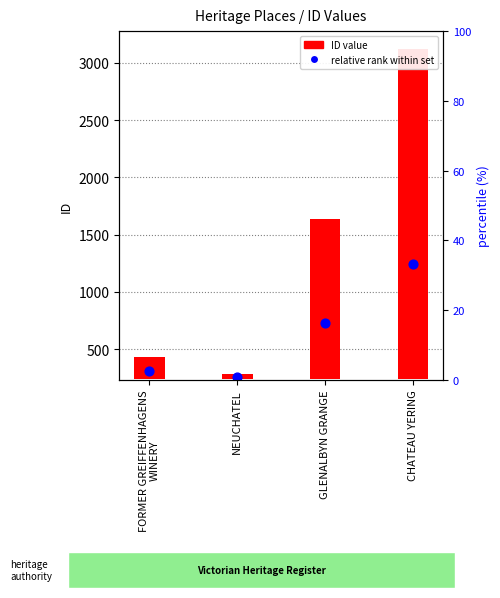

What is the total value across all series at CHATEAU YERING?

4131.1